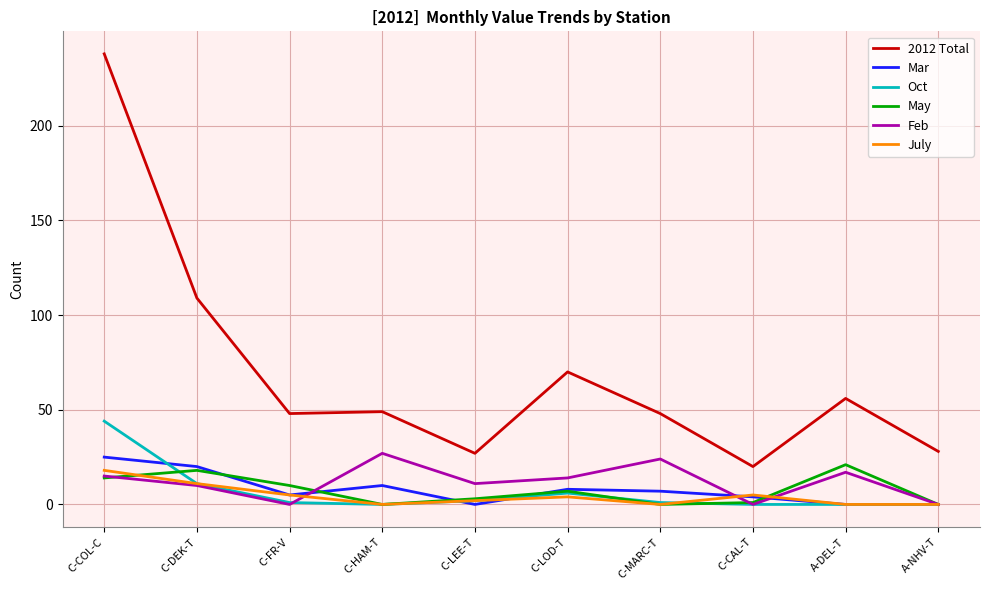

Is it true that 2012 Total equals 23 at C-DEK-T?

False